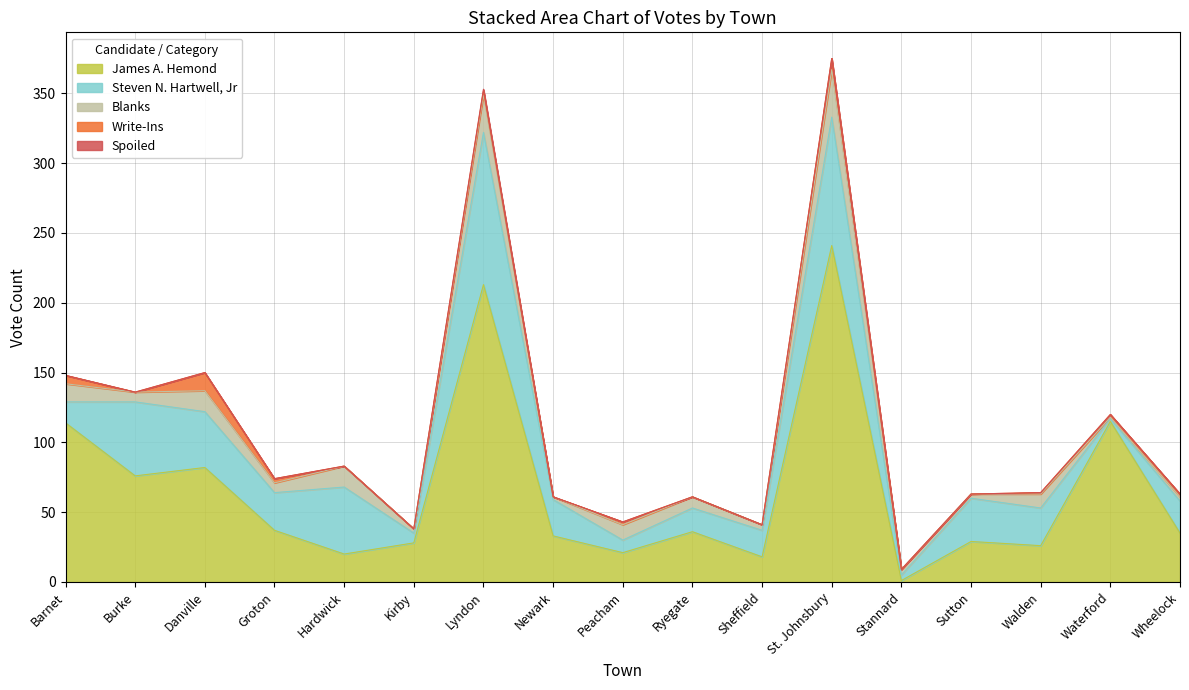

What is the maximum value shown in the chart?

241